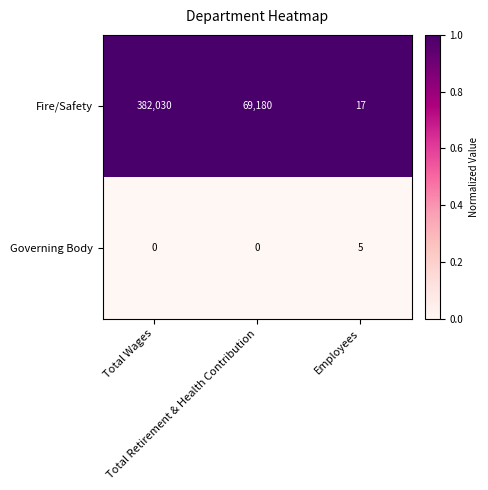

Count the Governing Body values in the range 0 to 5.

3